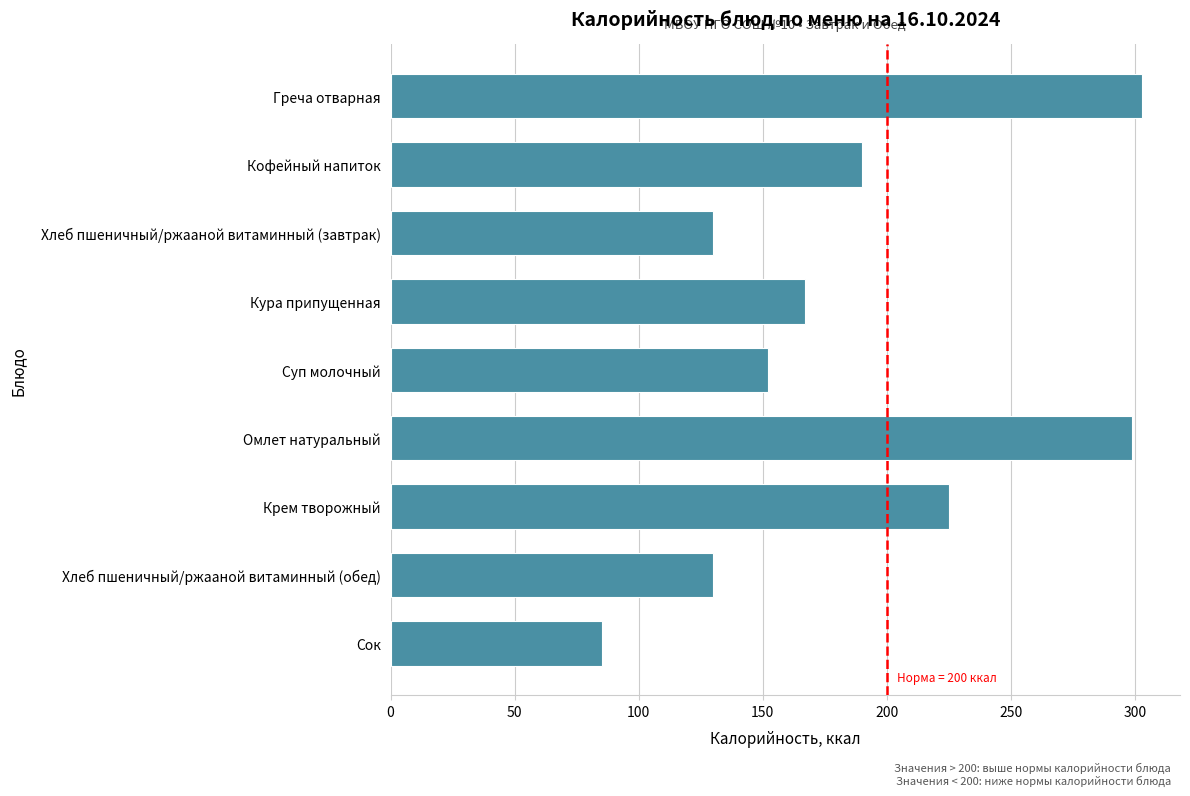

Which category has the lowest value across all series?

Сок